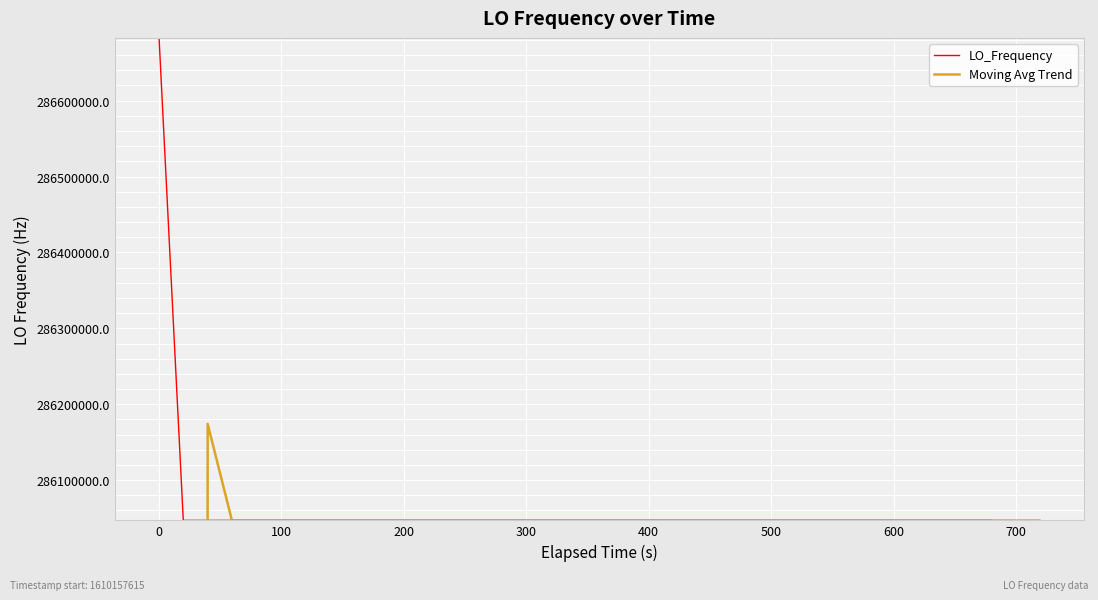

What is the minimum value for LO_Frequency?

286046998.1